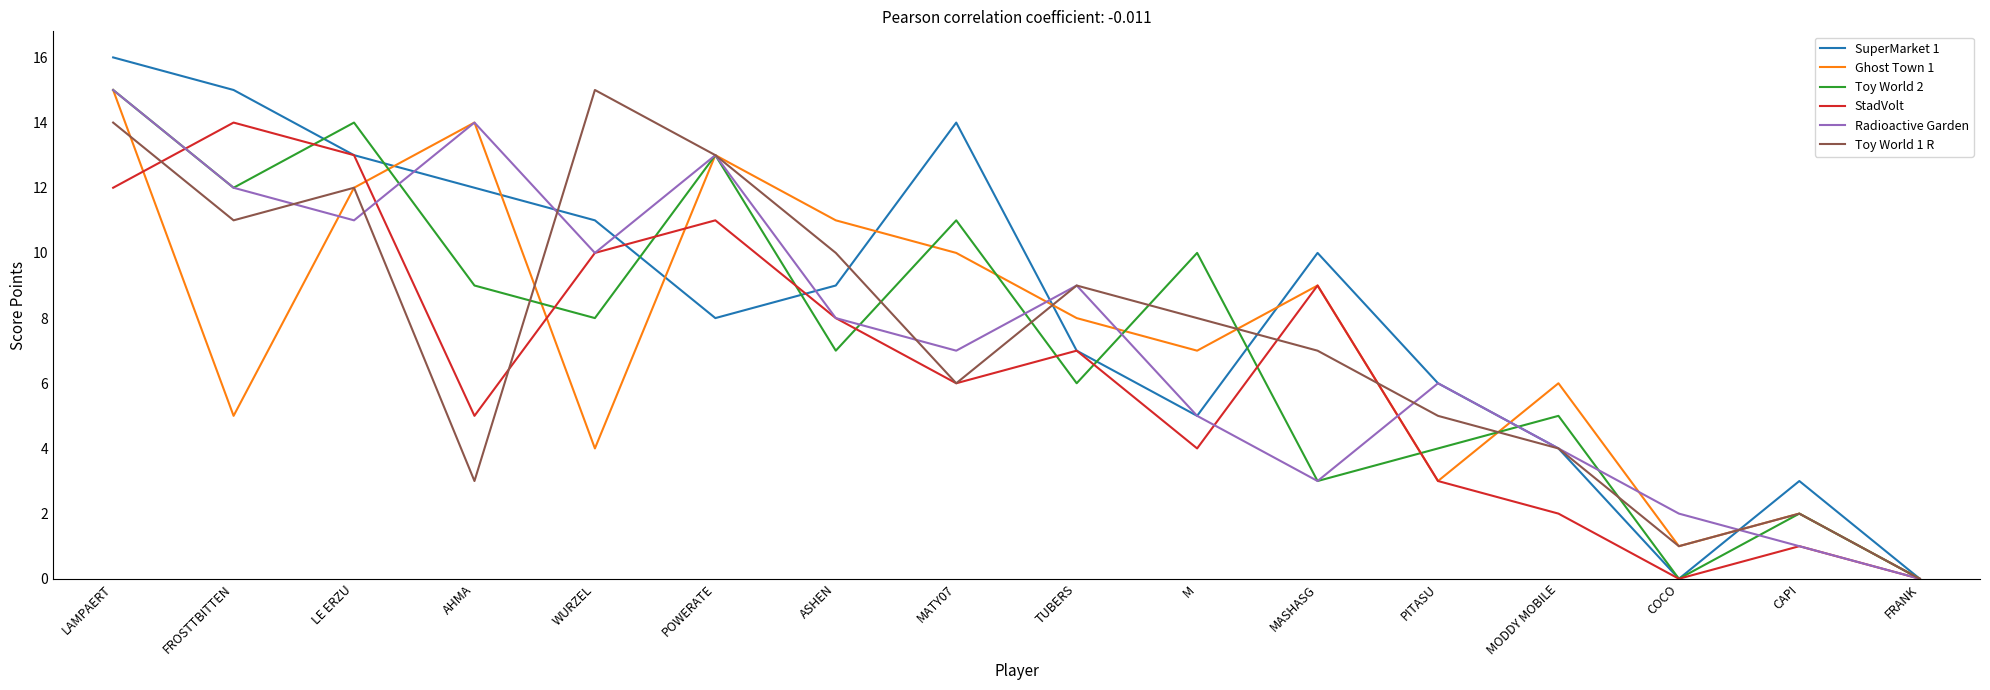

What is the sum of all StadVolt values?

105